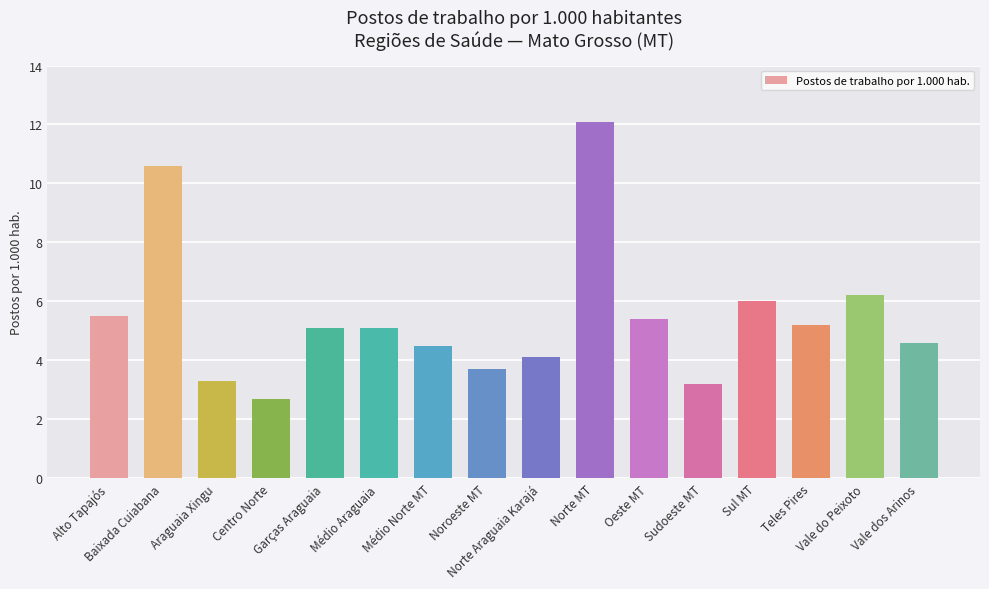

Where is the data nearest to the value 7?

Vale do Peixoto